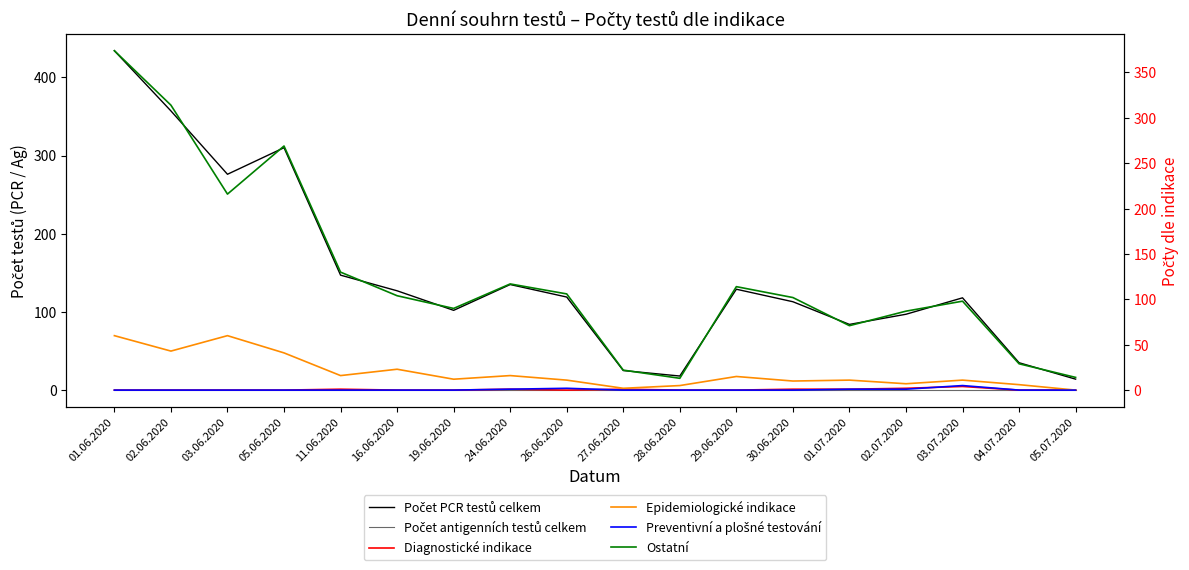

Which series changed the most between 05.06.2020 and 19.06.2020?

Počet PCR testů celkem